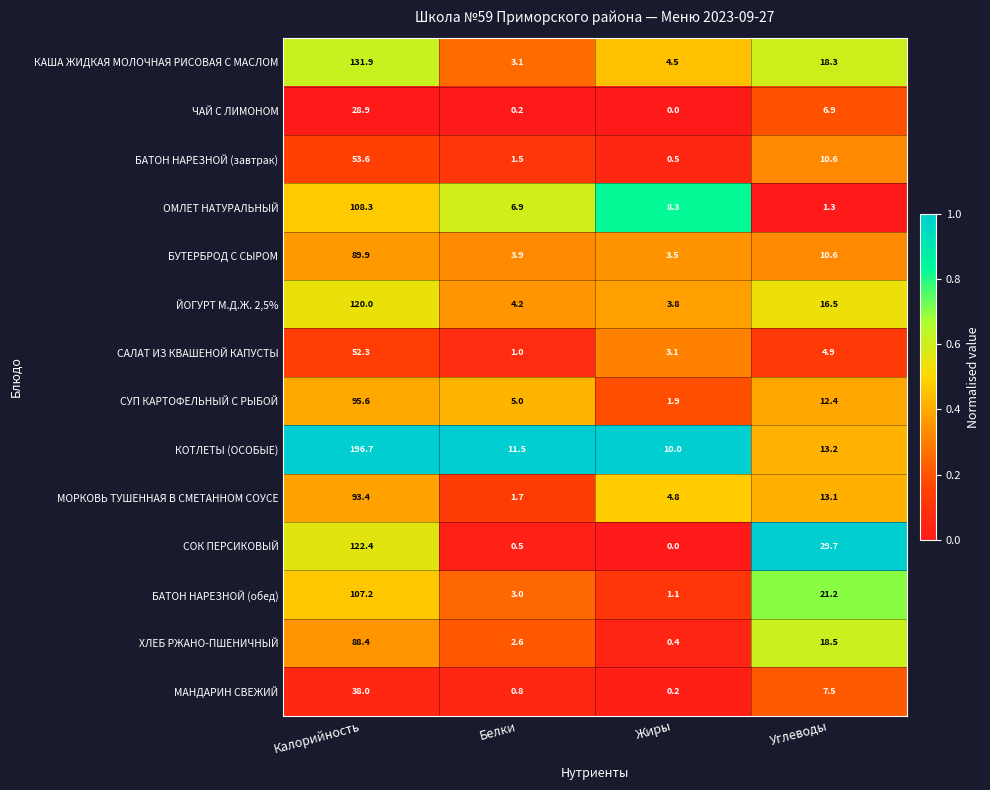

Which series changed the most between Калорийность and Белки?

КОТЛЕТЫ (ОСОБЫЕ)